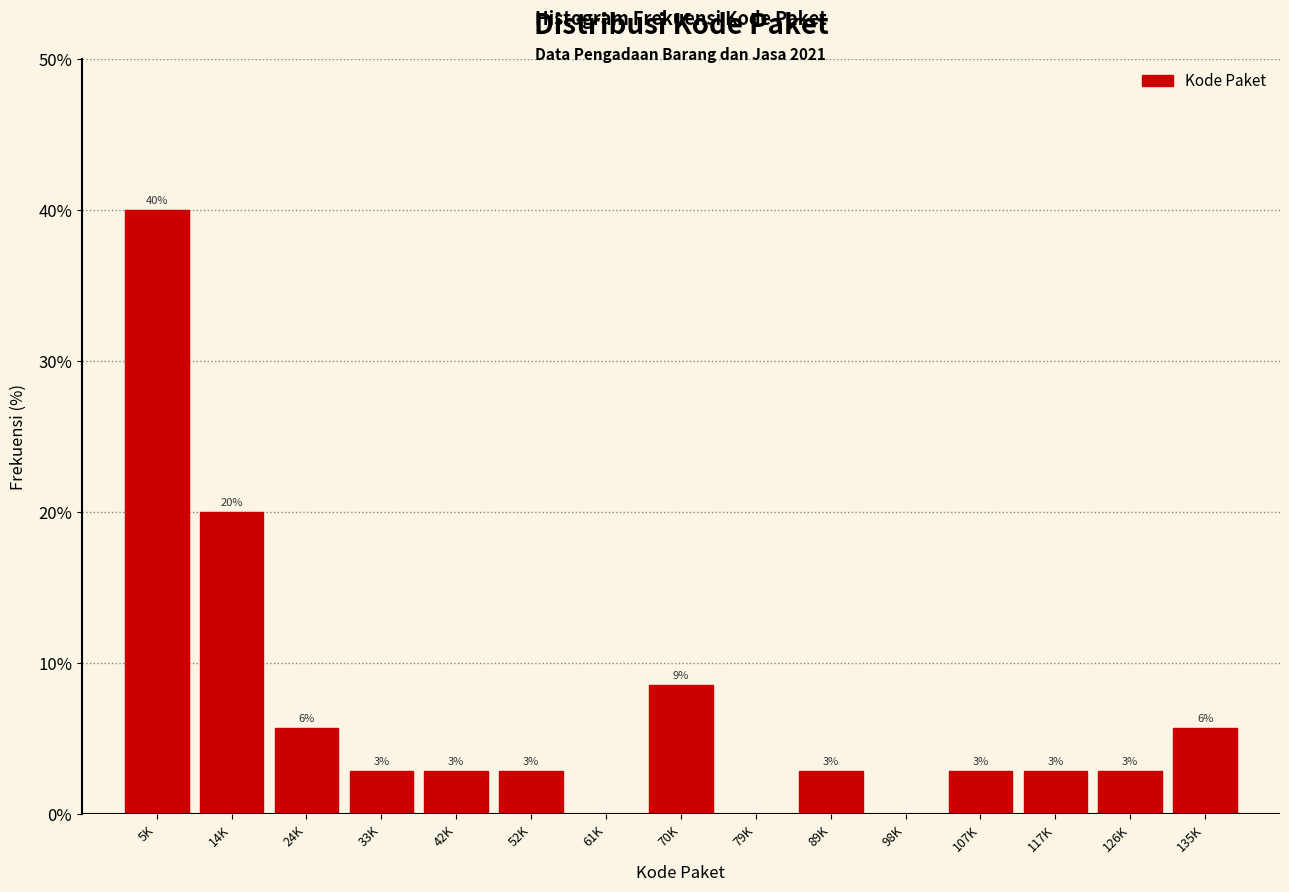

Are the bars horizontal?

No